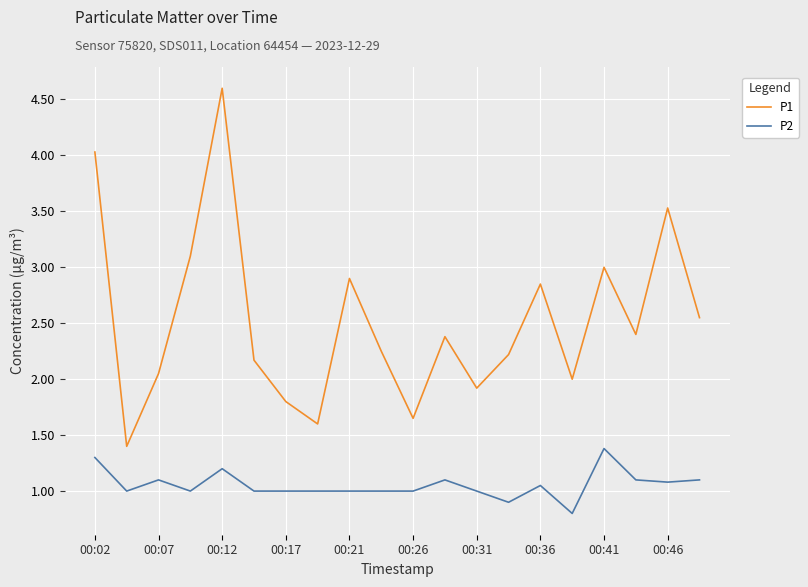

Which series has the largest total across all categories?

P1